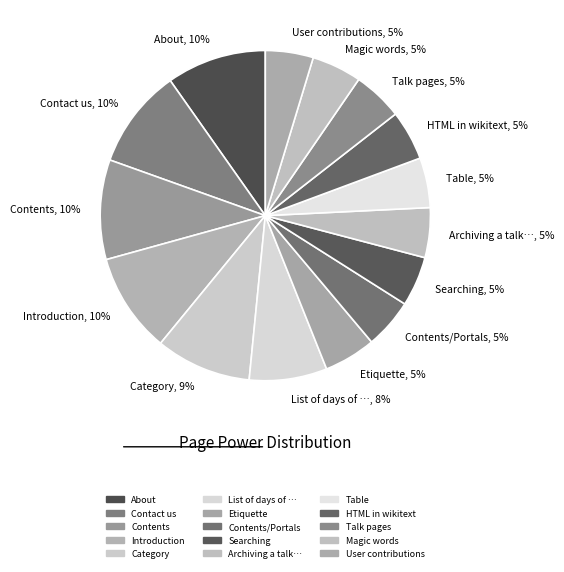

Does Contents/Portals, 5% account for over 50% of the chart?

No